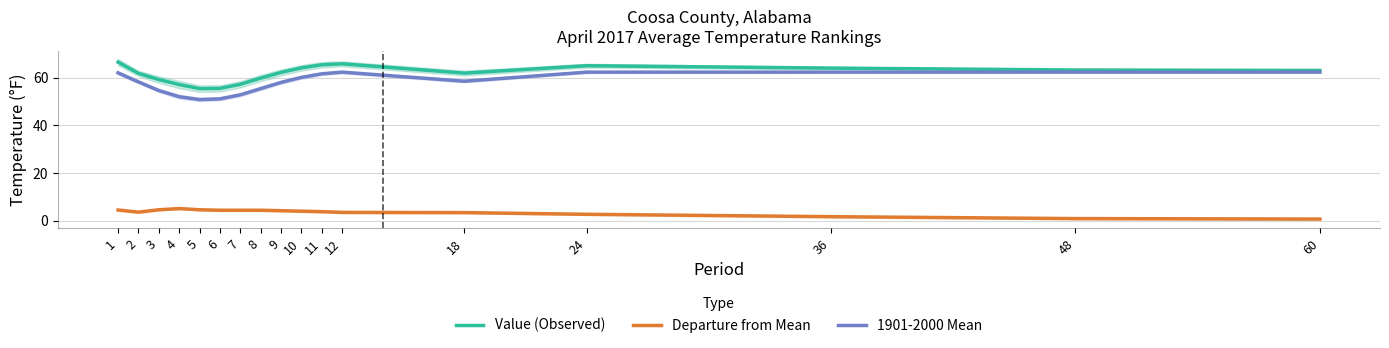

The value of Value (Observed) at 2 is 102.0. True or false?

False